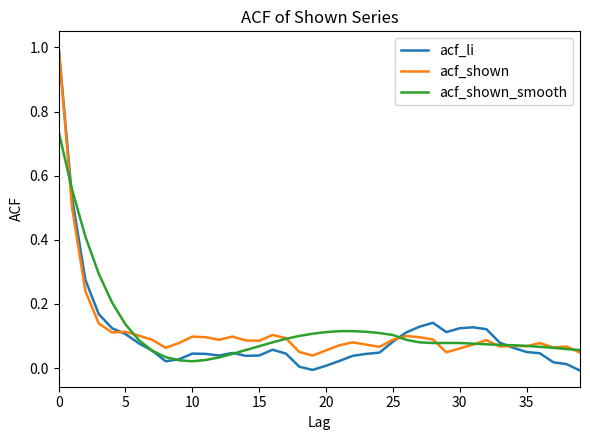

What is the maximum value shown in the chart?

1.0